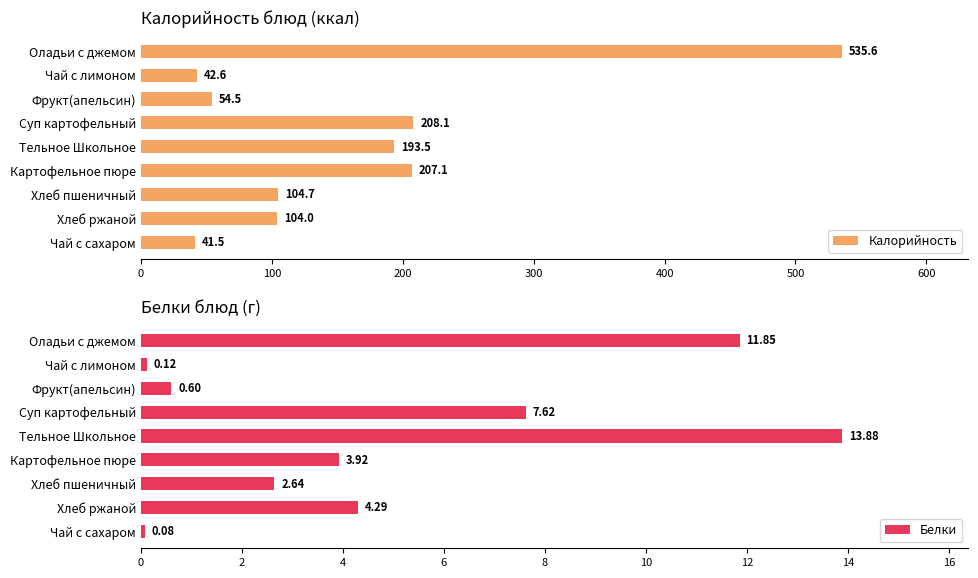

The value of Калорийность at Тельное Школьное is 283.2. True or false?

False